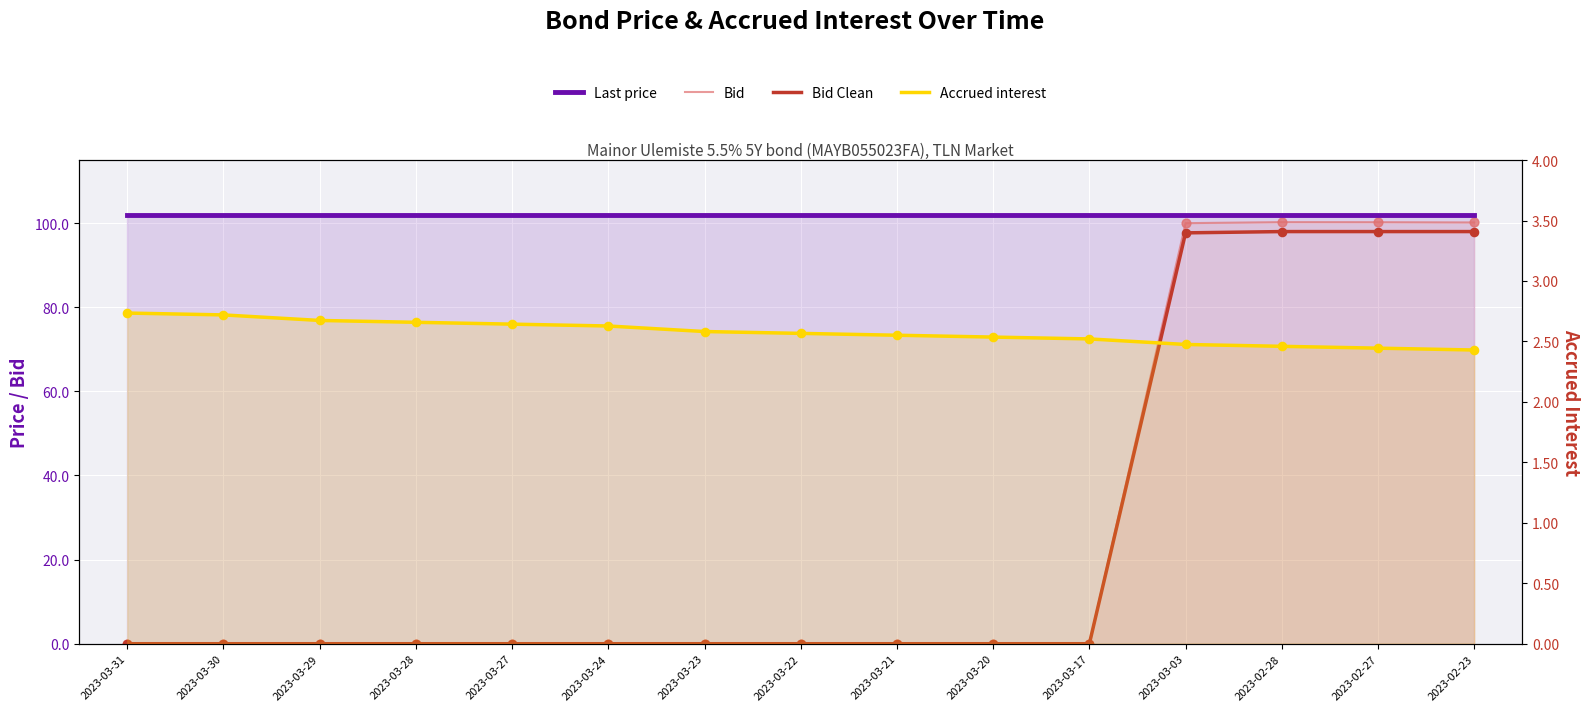

Which series has the largest Y range (max minus min)?

Bid